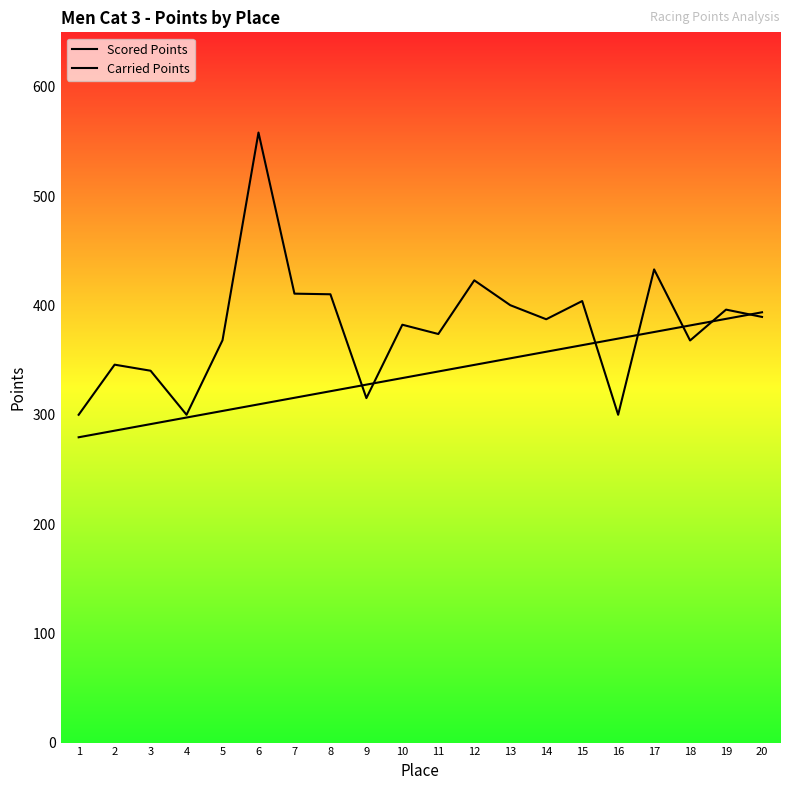

List the series in order of their peak value, lowest first.

Scored Points, Carried Points